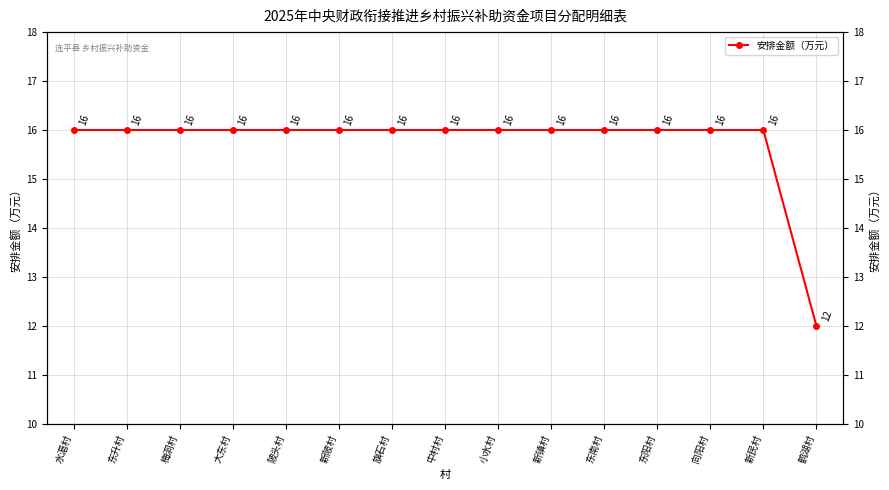

What is the value of the 13th point from the left?

16